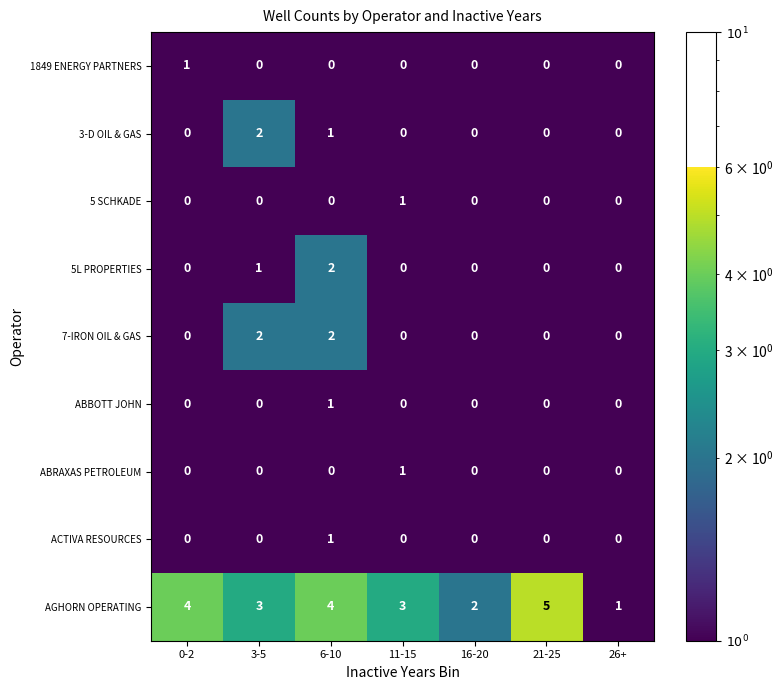

What is the sum of all 3-D OIL & GAS values?

3